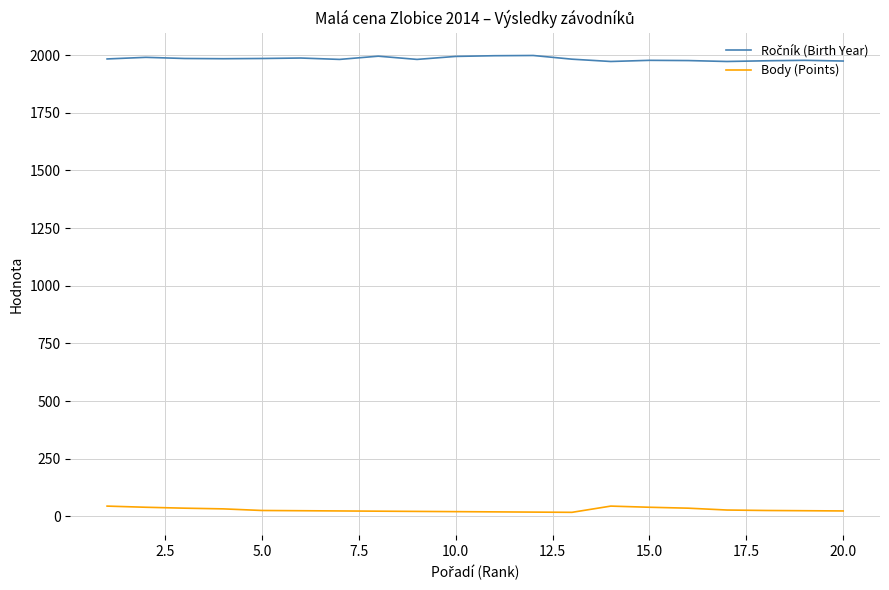

What is the maximum value shown in the chart?

1998